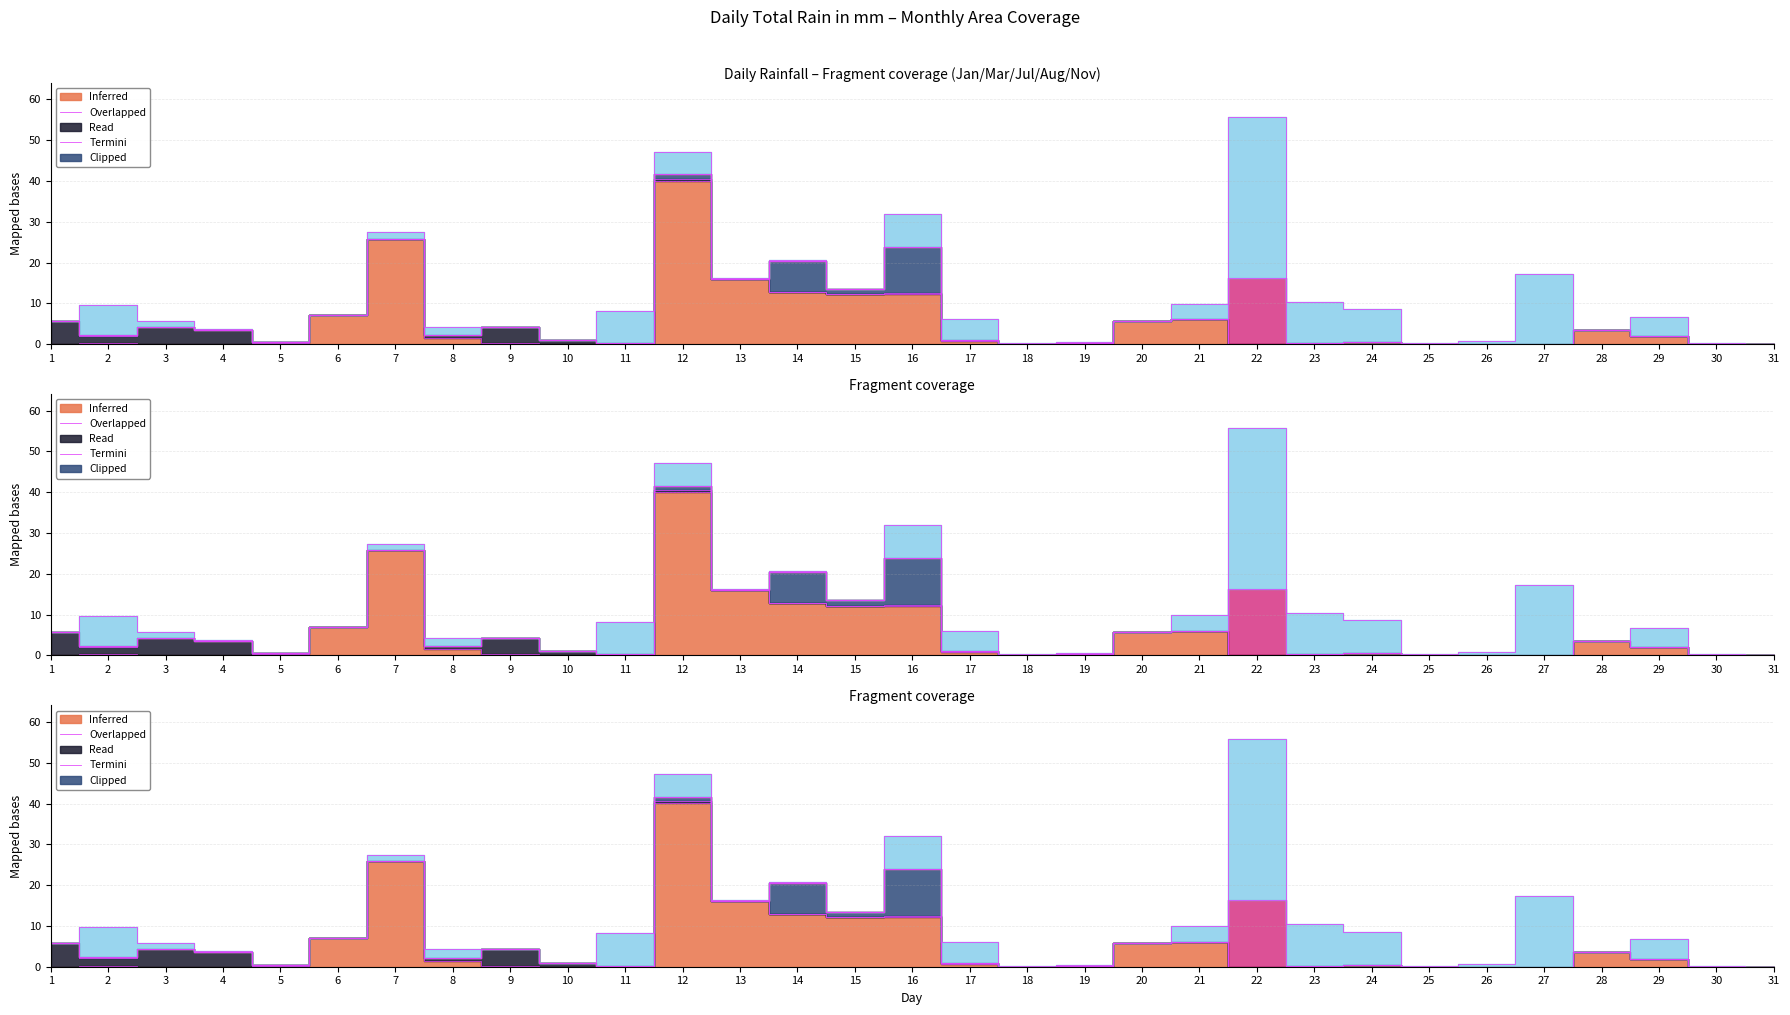

The value of Jul at 25 is 0.0. True or false?

True